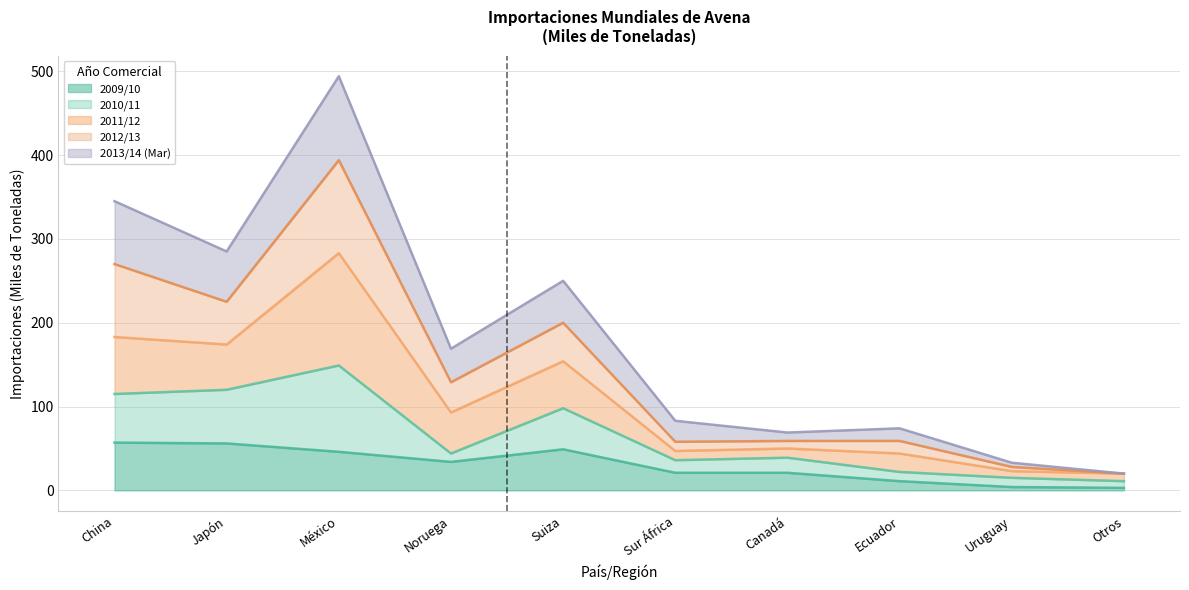

What is the total value across all series at Suiza?

250